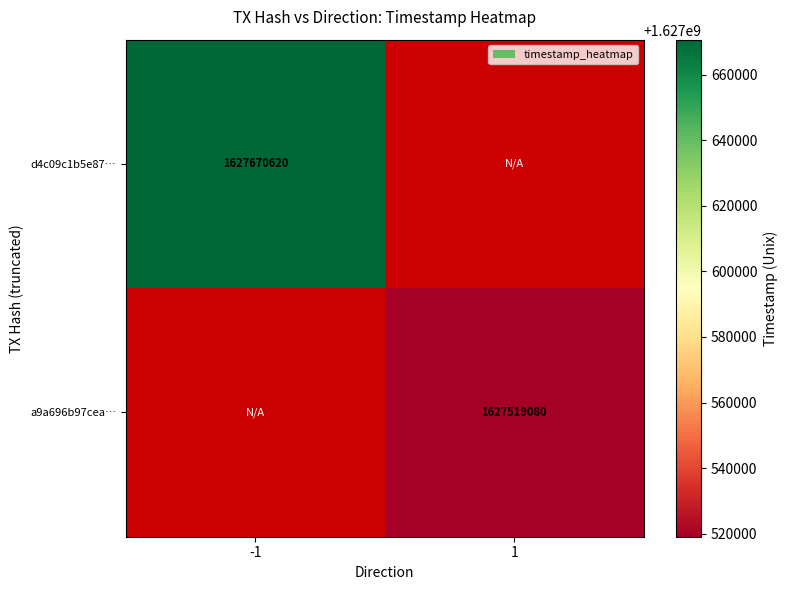

Is it true that d4c09c1b5e87… equals 1627670620 at -1?

True